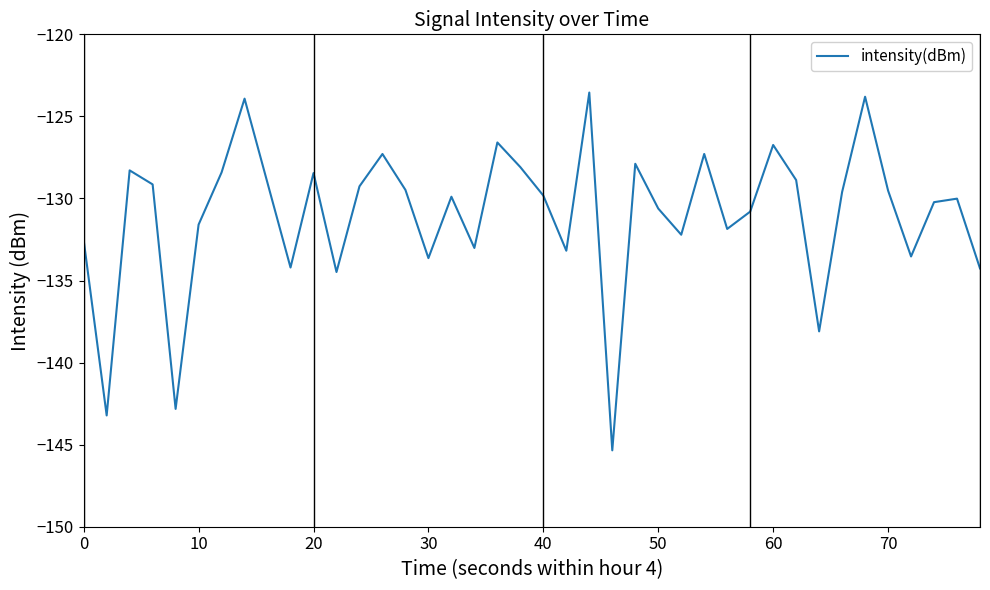

How many lines are shown in the chart?

1